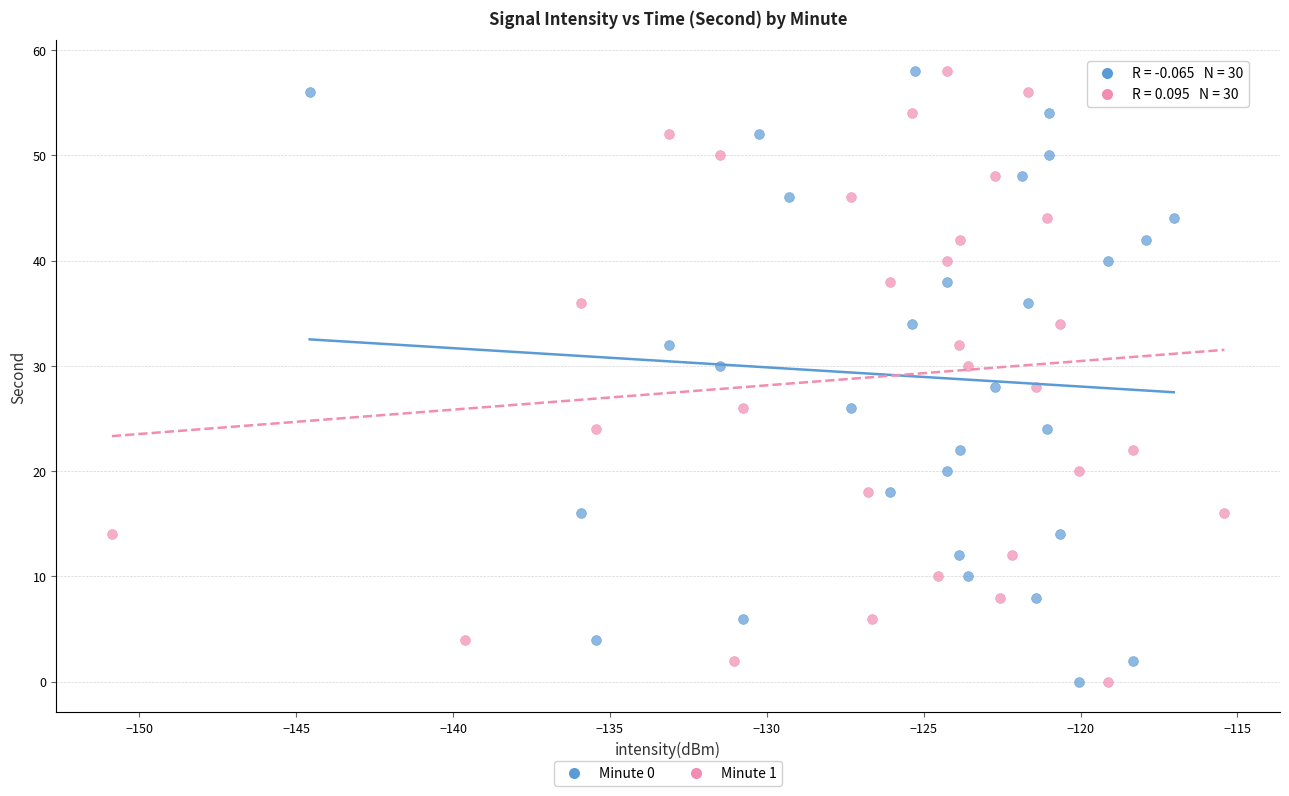

What are all the series names shown in the legend?

Minute 0, Minute 1